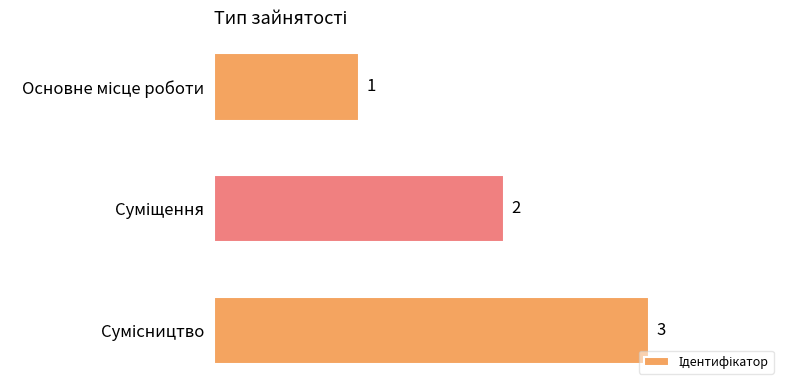

What is the maximum value shown in the chart?

3